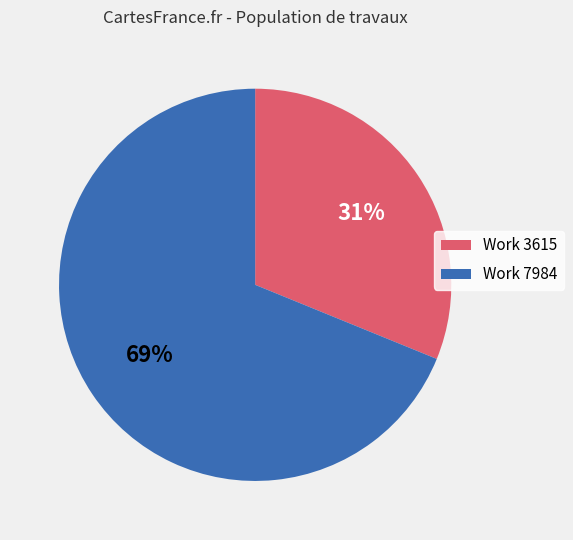

To the nearest percent, what is the difference between the largest and smallest slice percentages?

38%